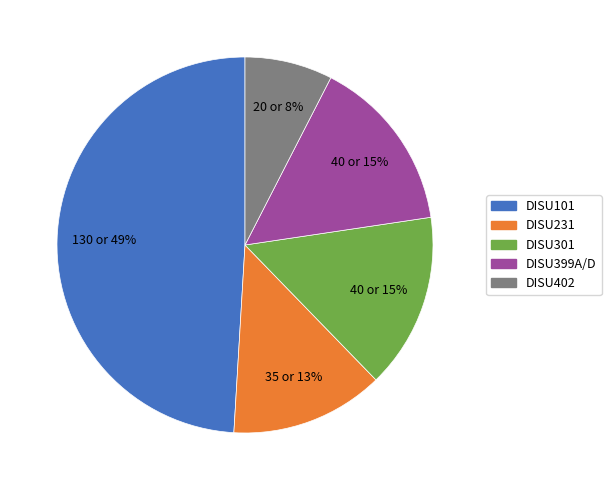

Which category has the smallest portion of the pie?

DISU402